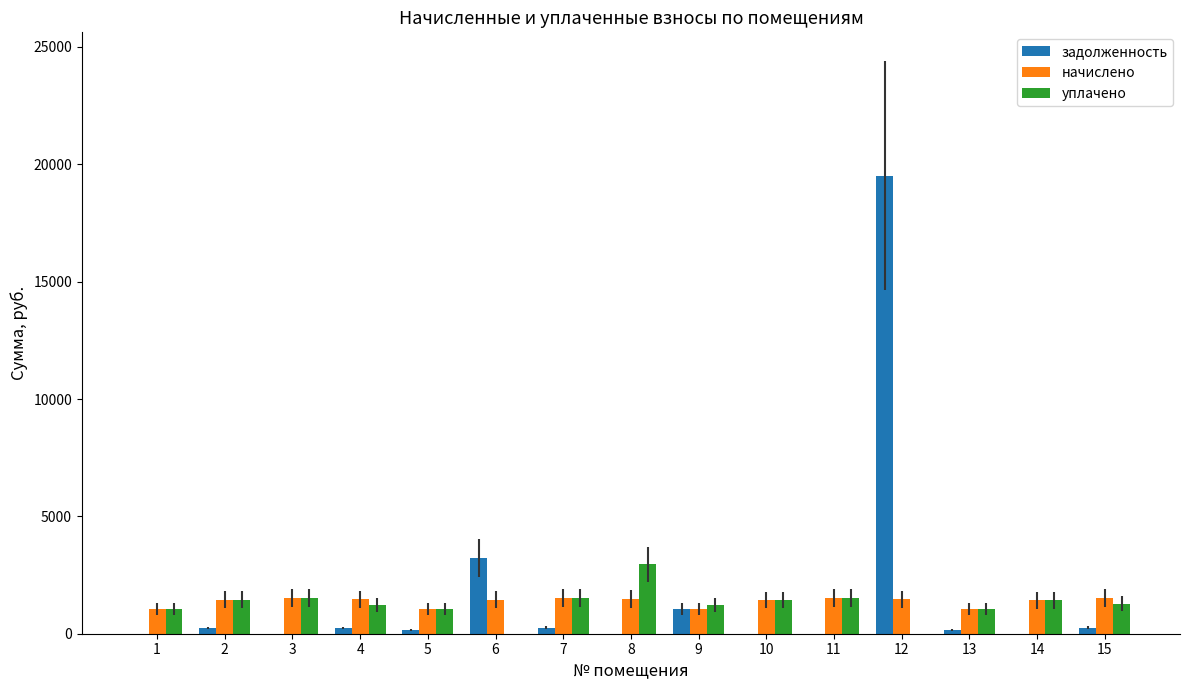

What is the sum of all уплачено values?

18752.0